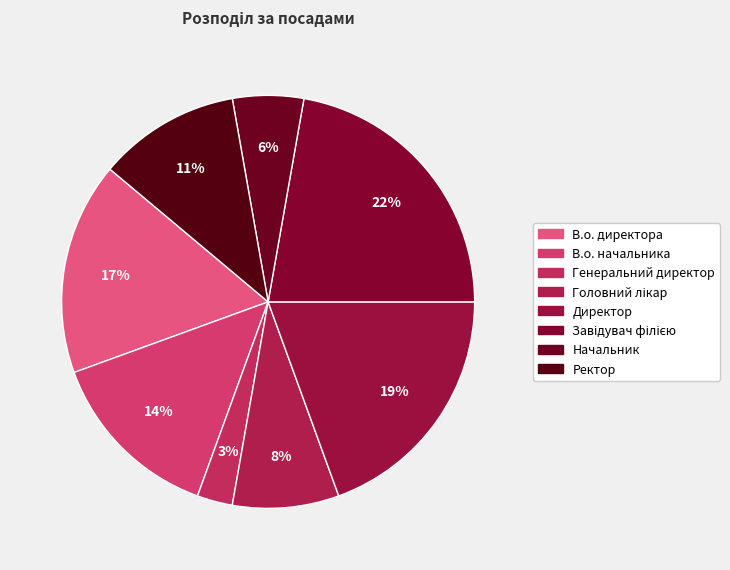

What is the total percentage of Ректор and В.о. директора?

27.8%